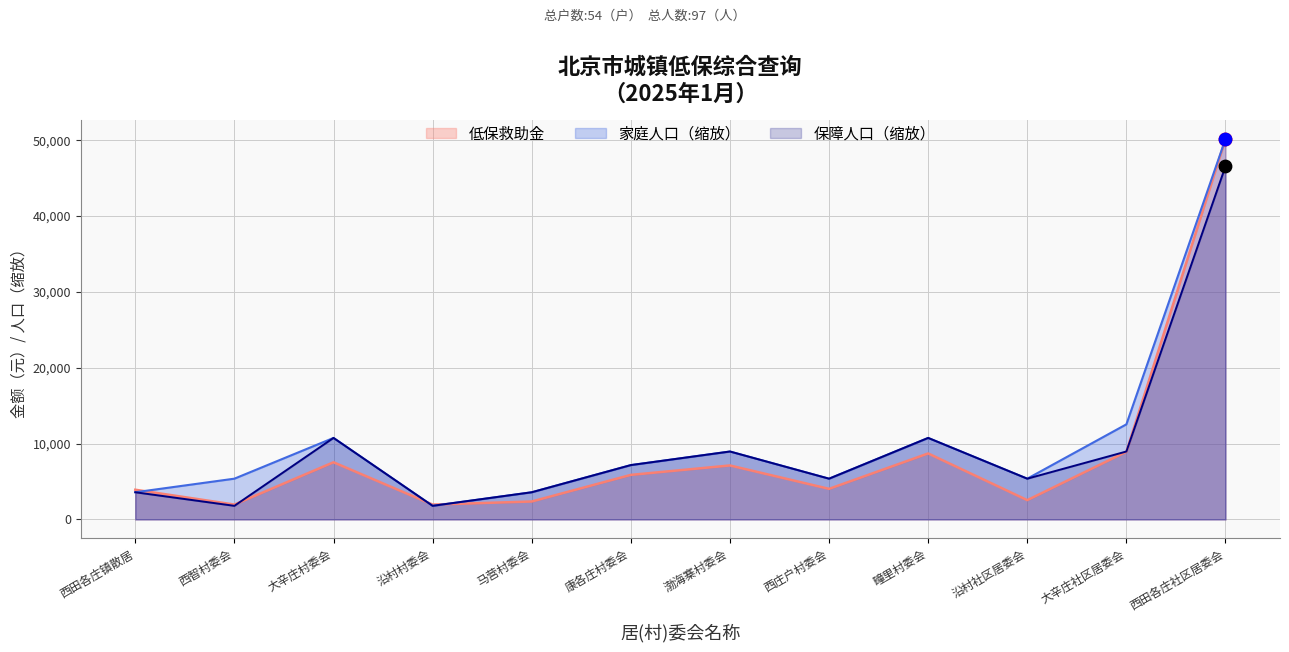

Which series has the widest spread of Y values?

家庭人口